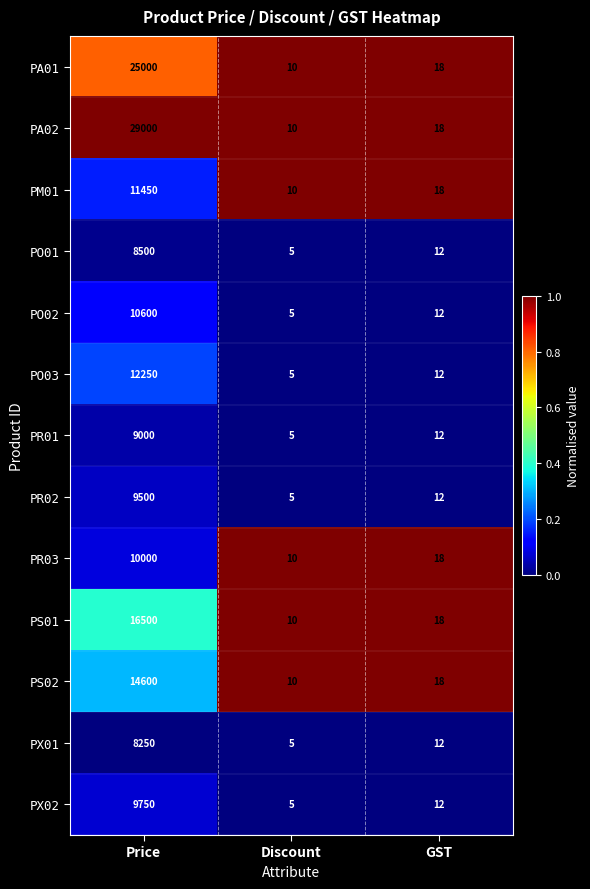

At which label is PR01 closest to 4502?

GST